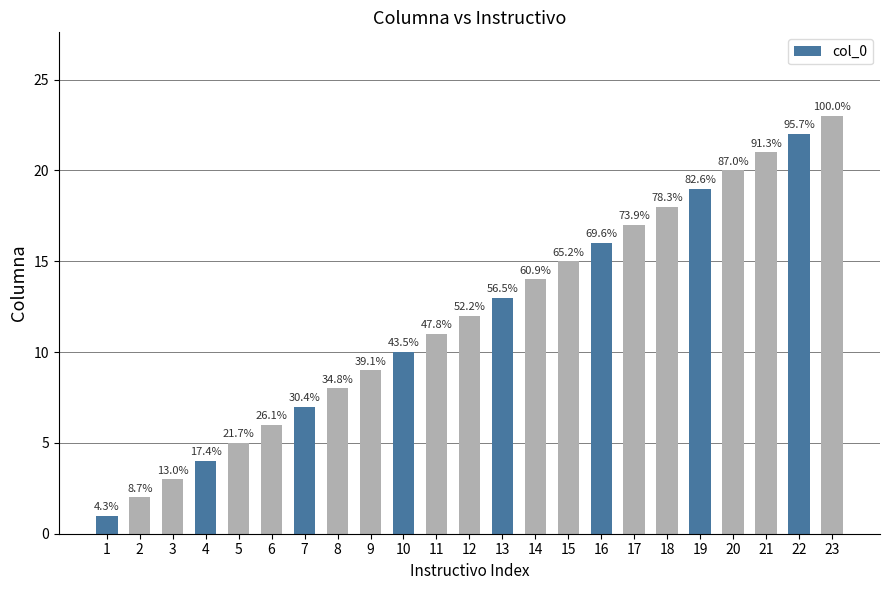

What is the greatest value displayed?

23